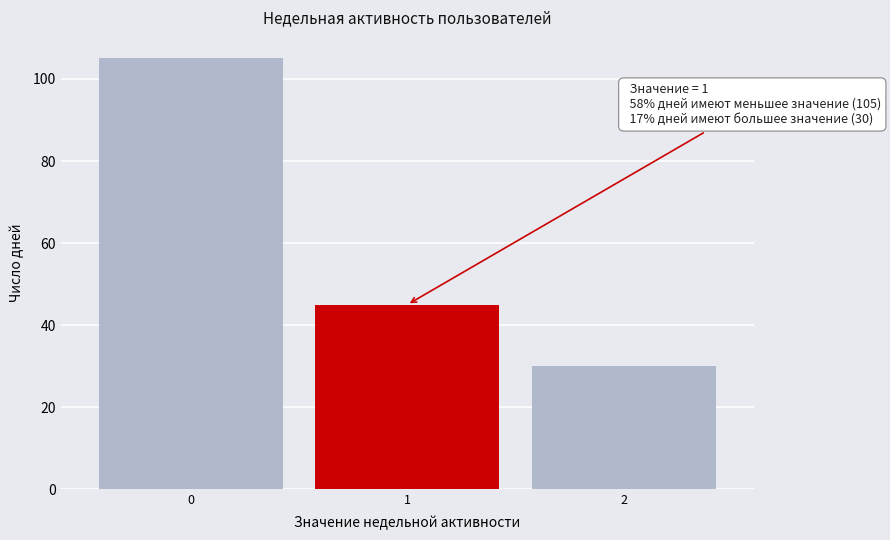

Reading left to right, what are all the values shown in this chart?

105	45	30